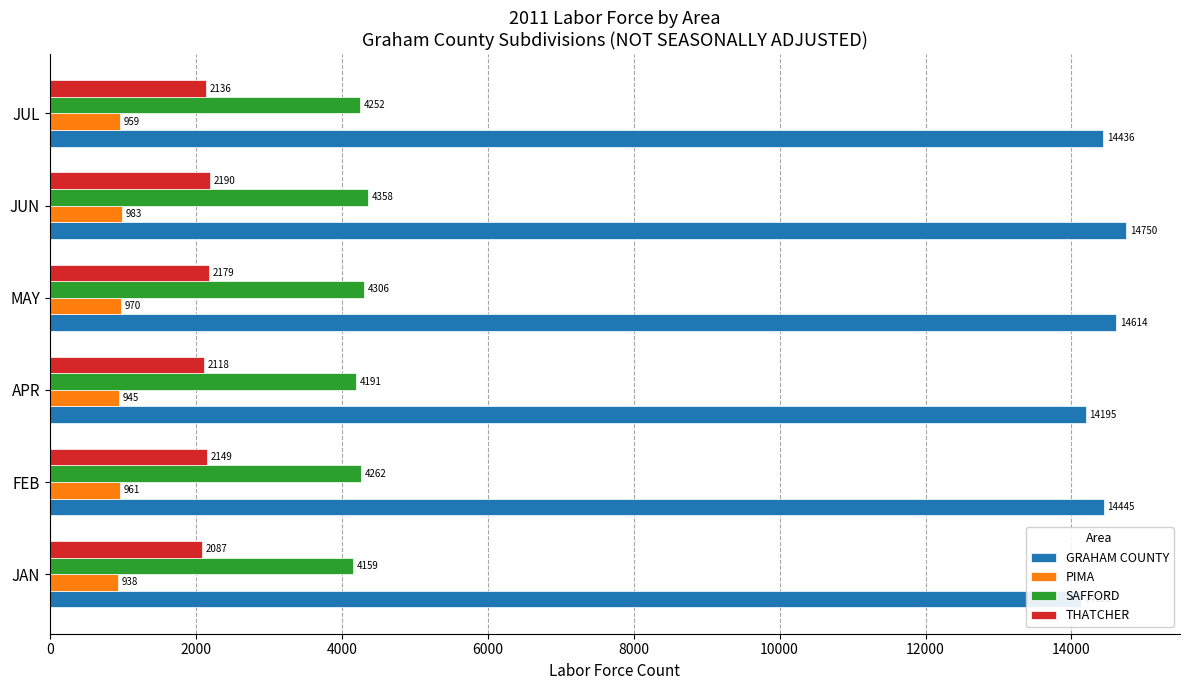

How many values in the THATCHER series exceed 2149?

2